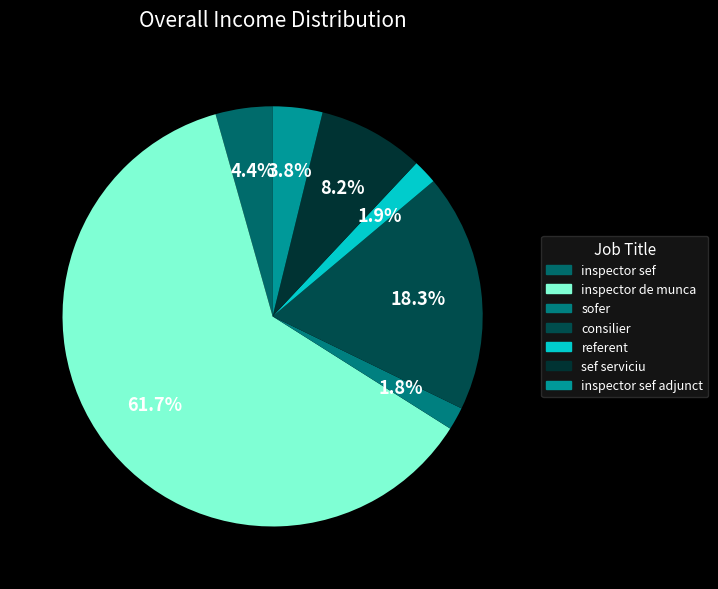

How many segments does this pie chart have?

7